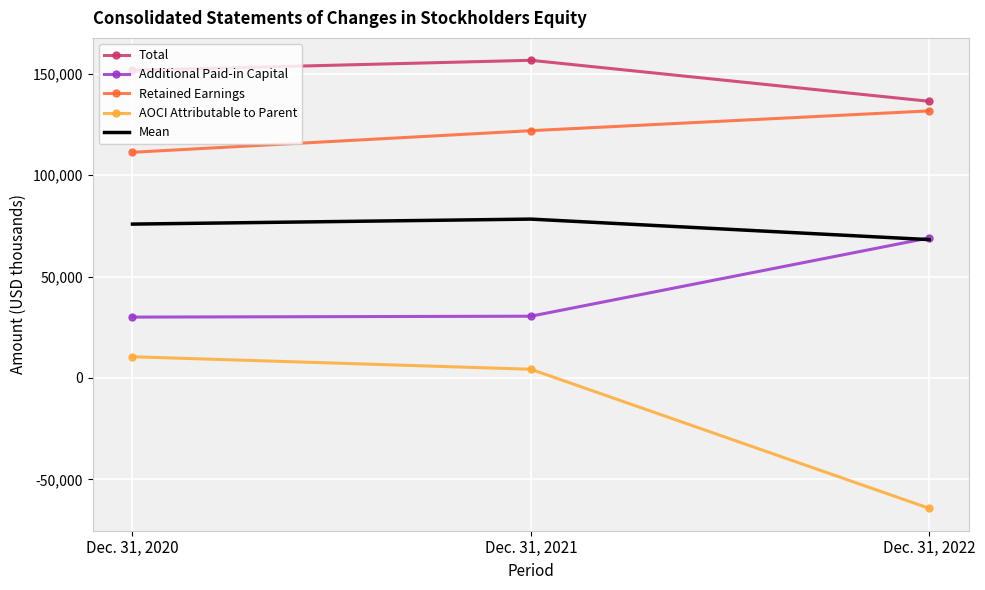

List the series in order of their overall mean, lowest first.

AOCI Attributable to Parent, Additional Paid-in Capital, Mean, Retained Earnings, Total